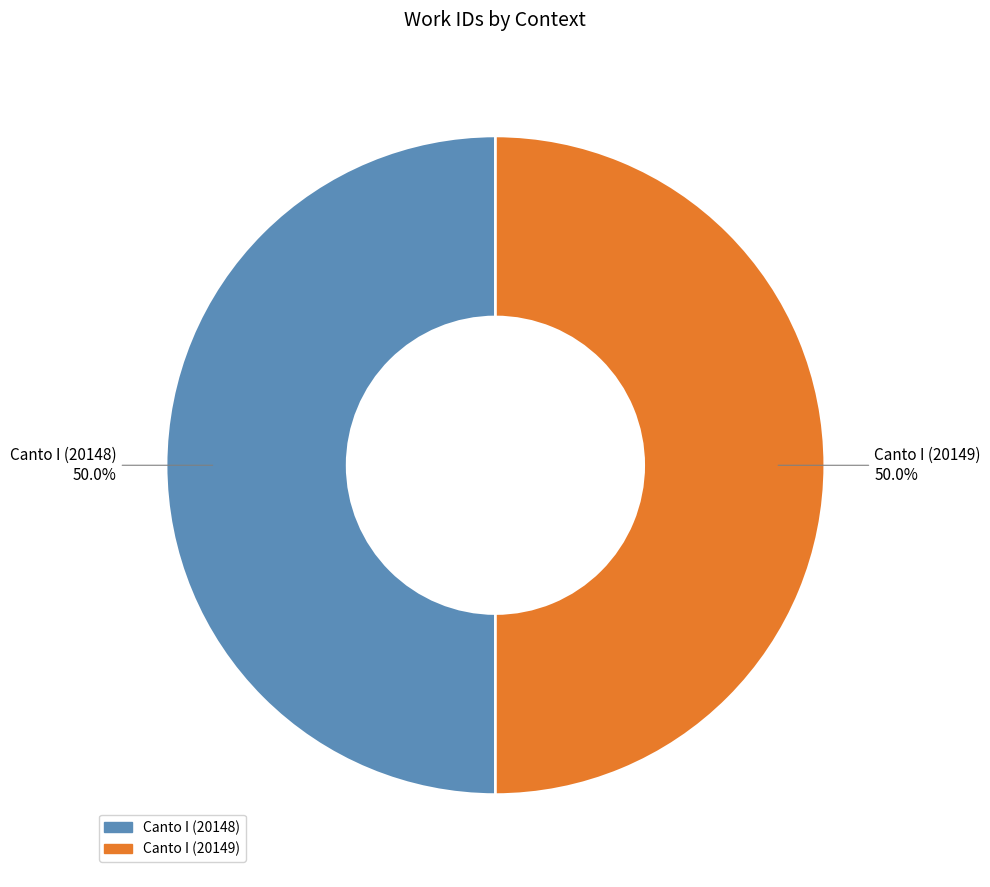

True or false: Canto I (20148) accounts for 50% of the total.

True